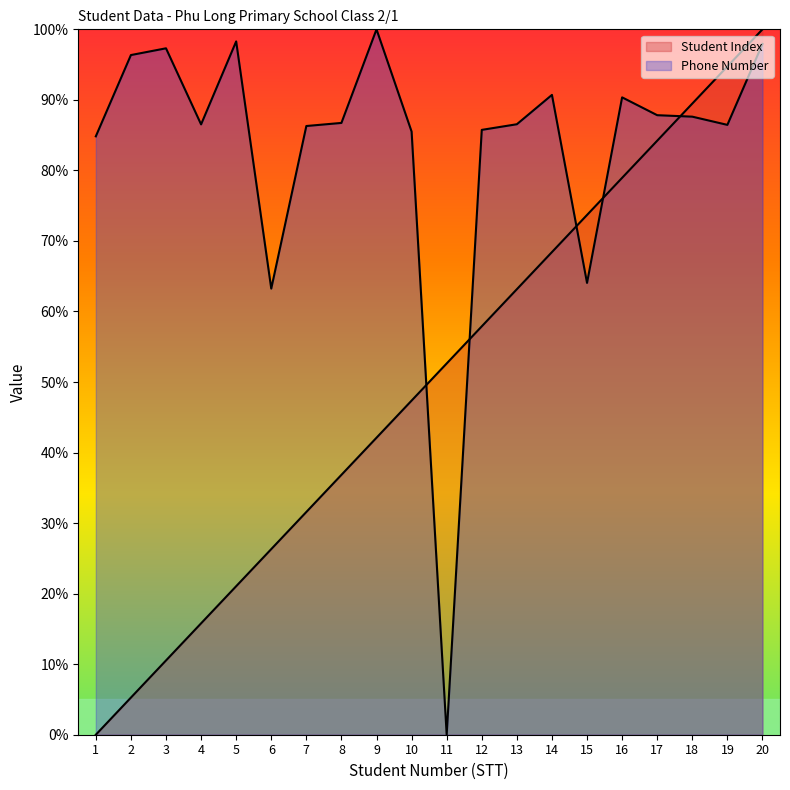

Which series changed the most between 1 and 7?

Student Index